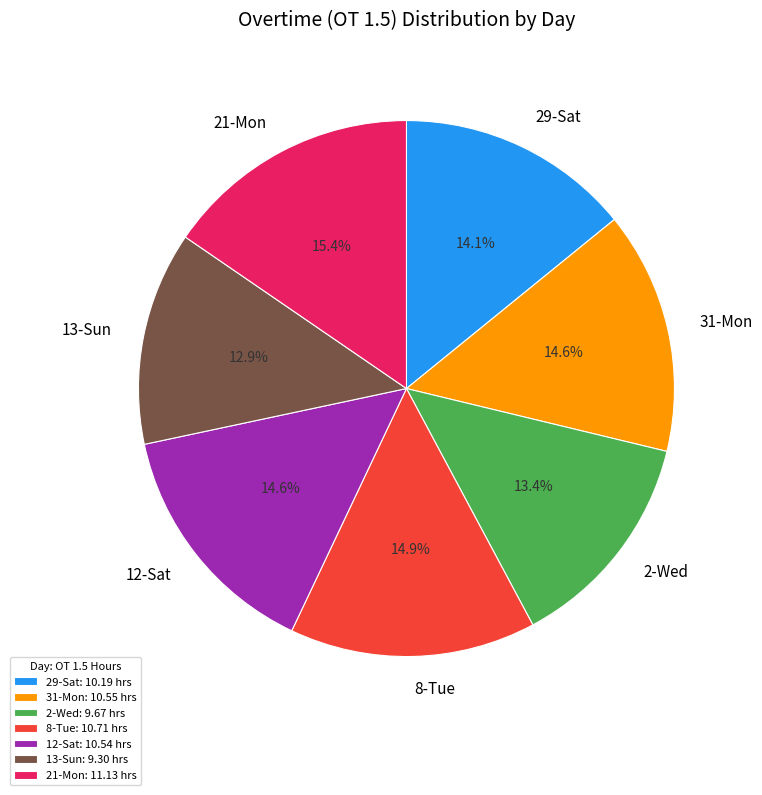

To the nearest percent, what portion does 13-Sun represent?

13%